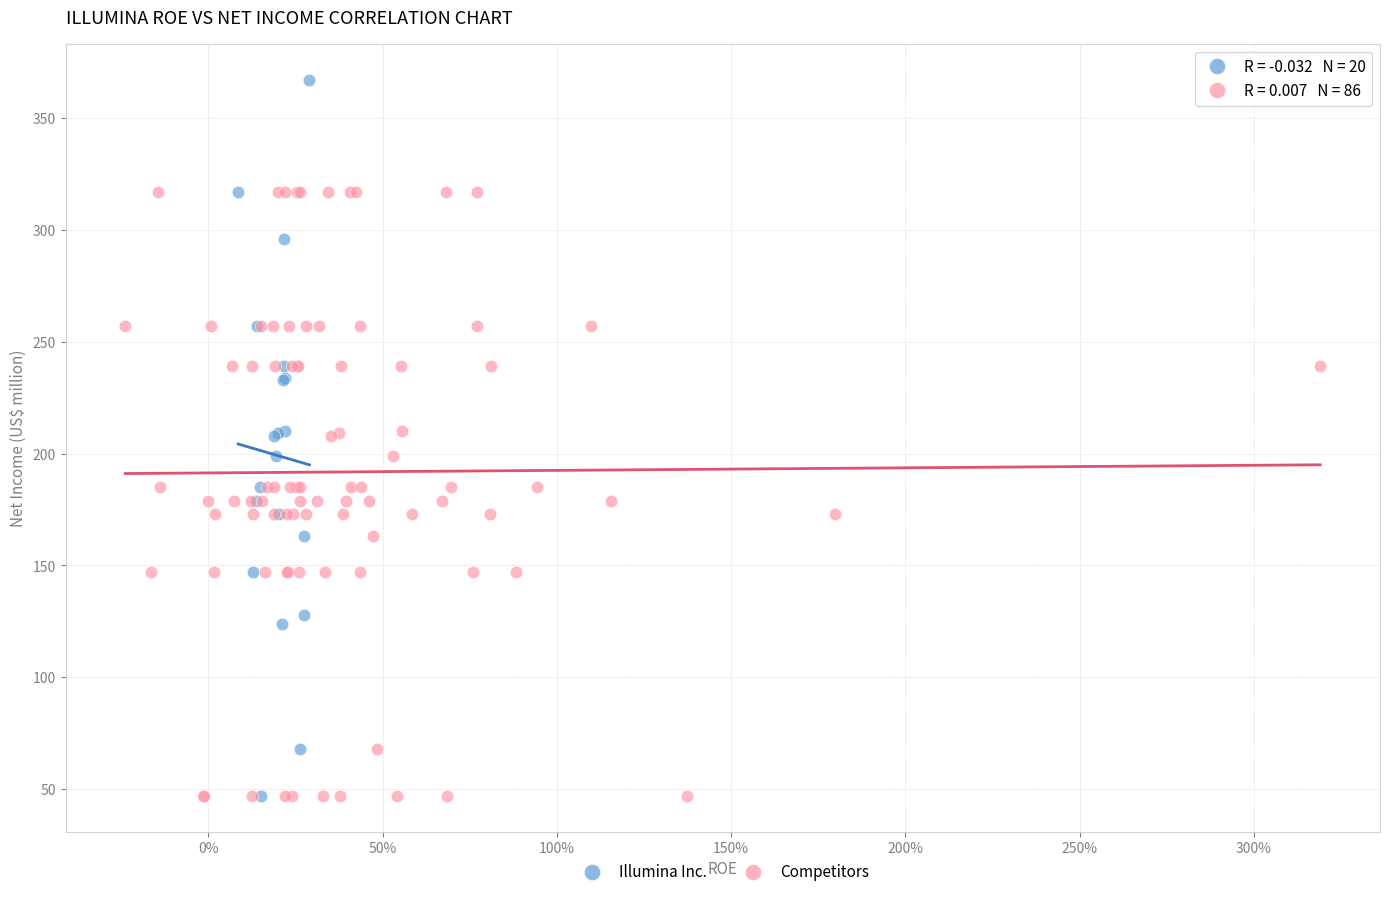

Which series has the largest Y range (max minus min)?

Illumina Inc.